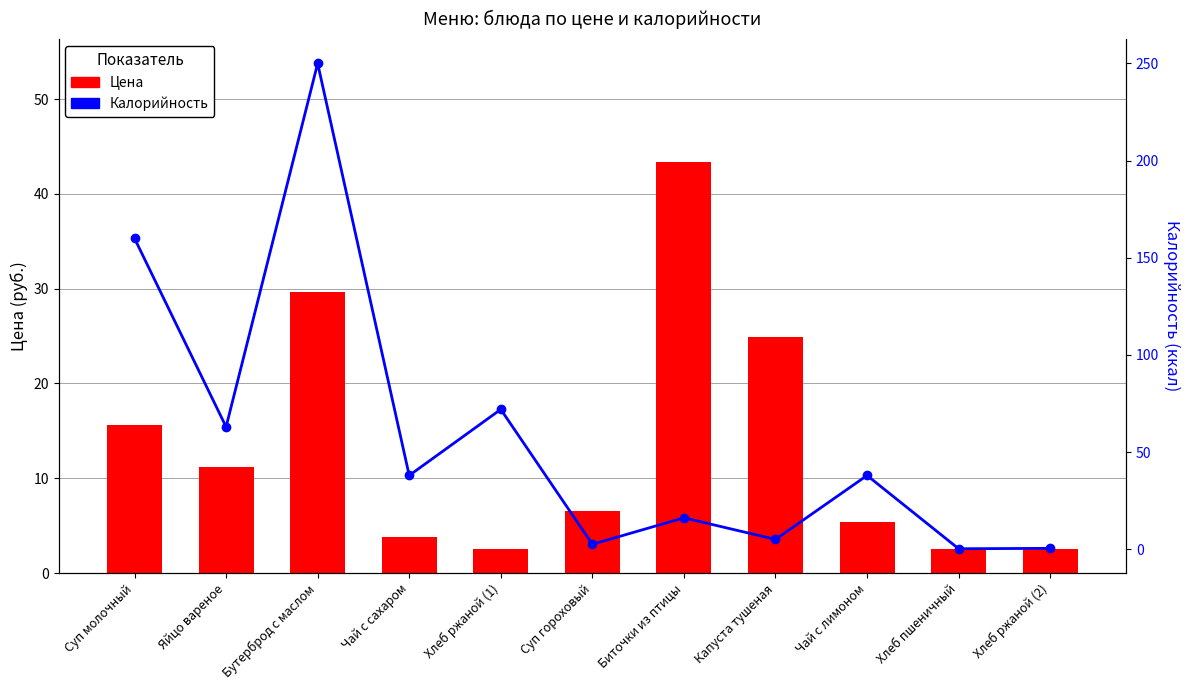

Which has a higher value, Капуста тушеная or Хлеб ржаной (2)?

Капуста тушеная